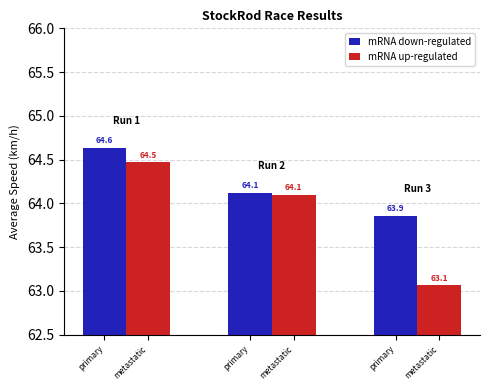

Rank the series by their average value, from highest to lowest.

mRNA down-regulated, mRNA up-regulated